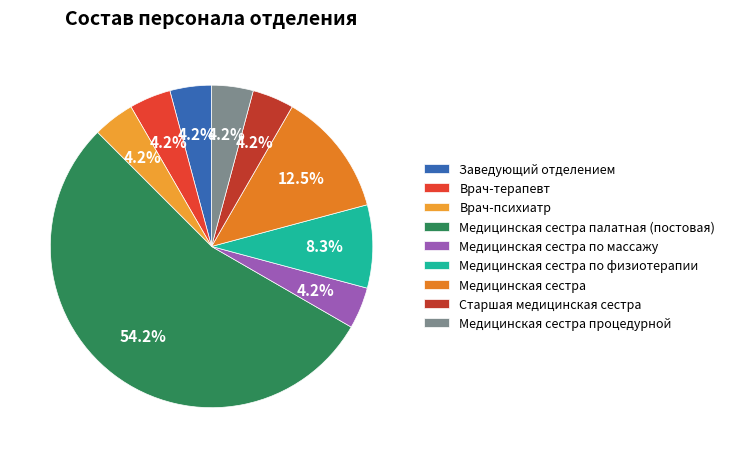

What percentage is the Врач-терапевт slice, to the nearest percent?

4%